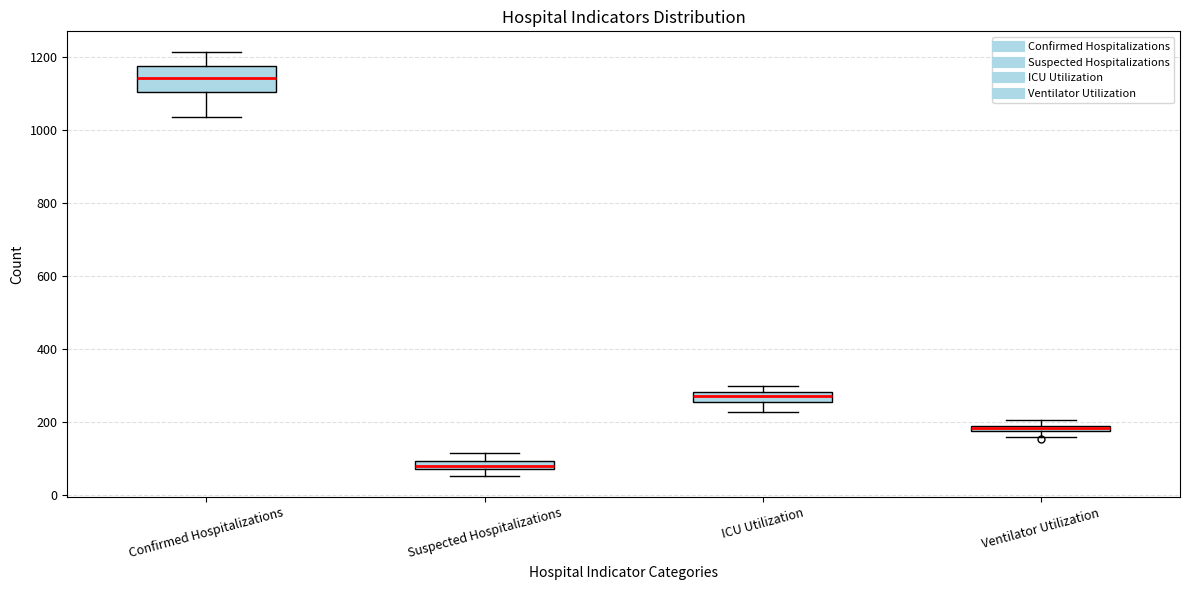

Where is the lower edge of the box for Suspected Hospitalizations on the y-axis? The values are not printed on the chart, so give them approximately, as read against the axis.

80